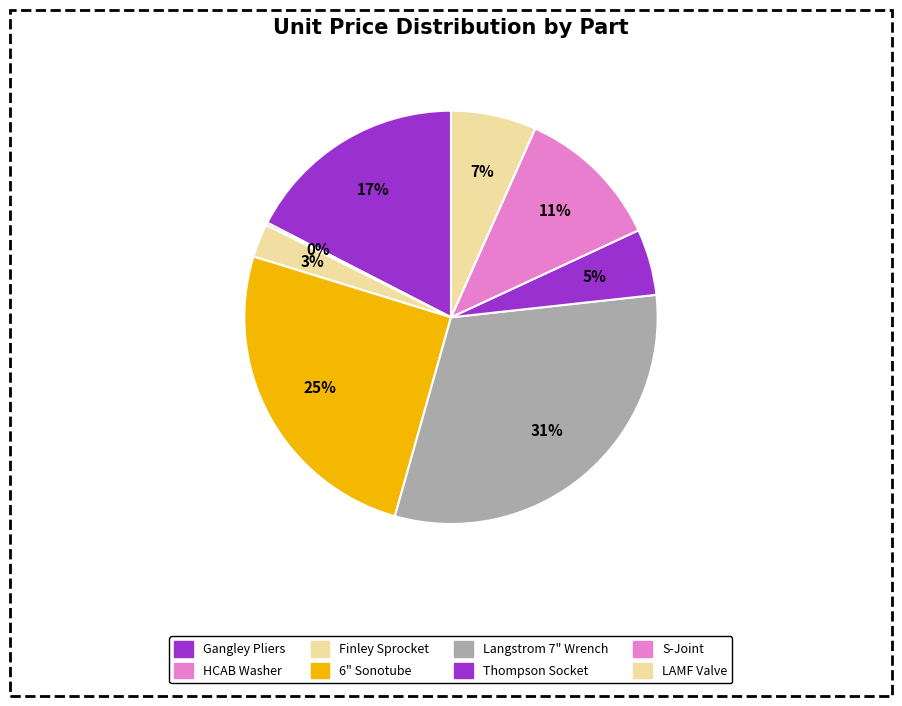

The Langstrom 7" Wrench slice represents 38% of the pie. True or false?

False